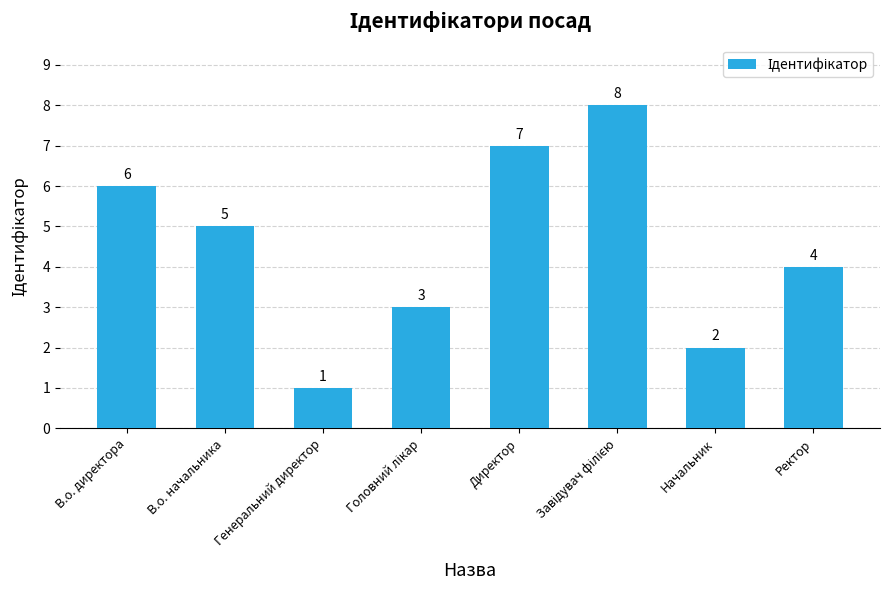

Approximately how many times larger is the value at Директор compared to Генеральний директор?

7.0